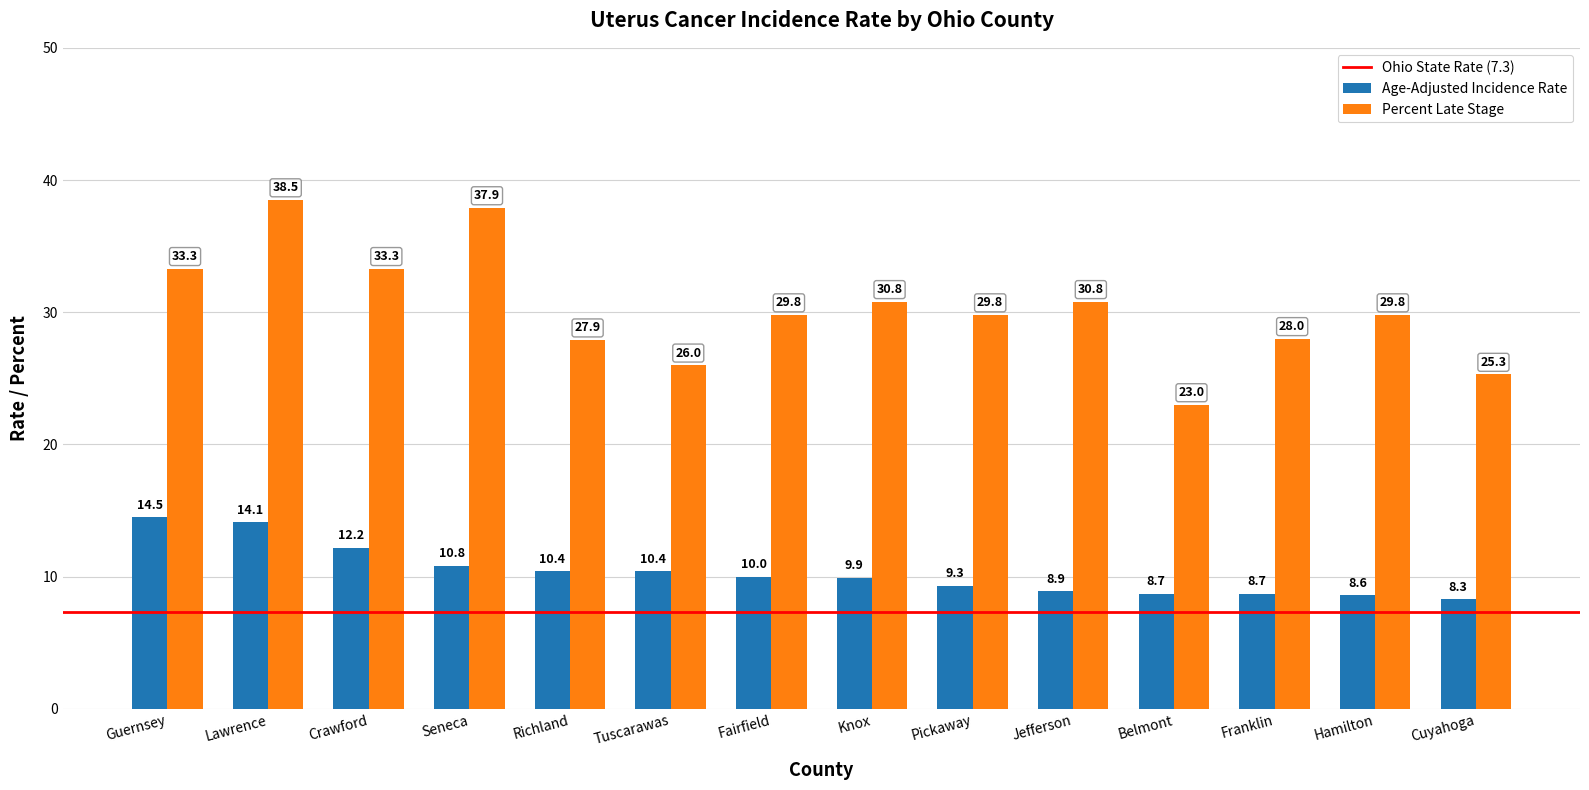

What is the total value across all series at Belmont?

31.7